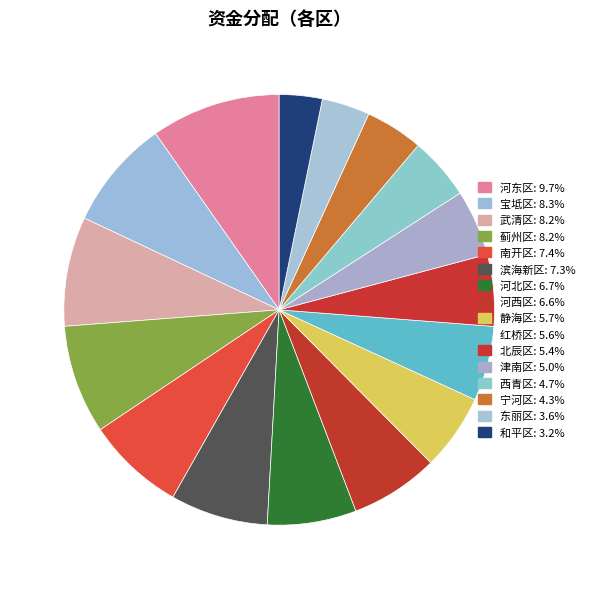

What is the smallest slice in the pie chart?

和平区